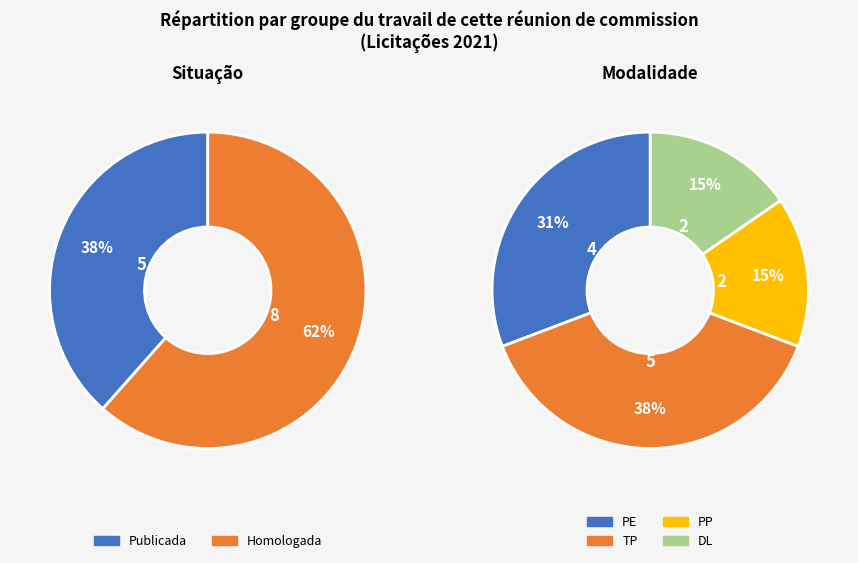

To the nearest percent, what portion does Publicada represent?

38%